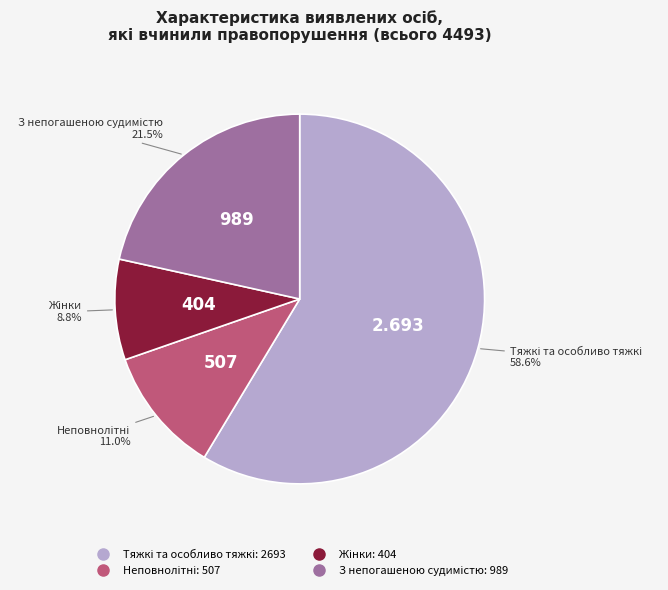

Is there any slice that represents more than half of the pie?

Yes